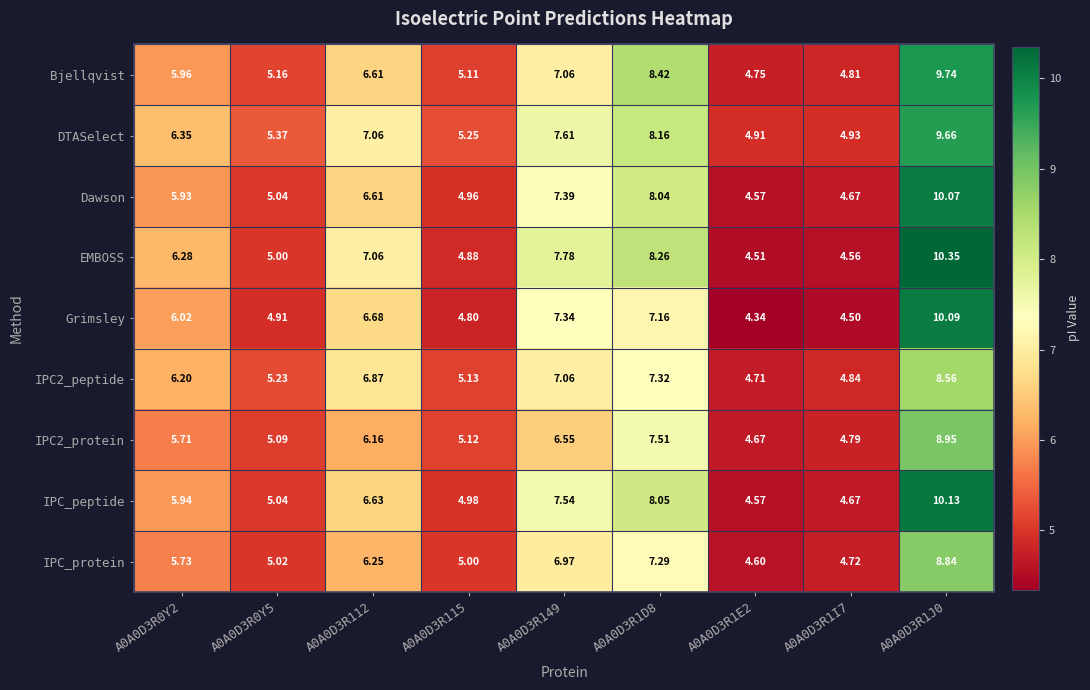

Is the value of IPC_protein at A0A0D3R0Y5 greater than the value of DTASelect at A0A0D3R1E2?

Yes